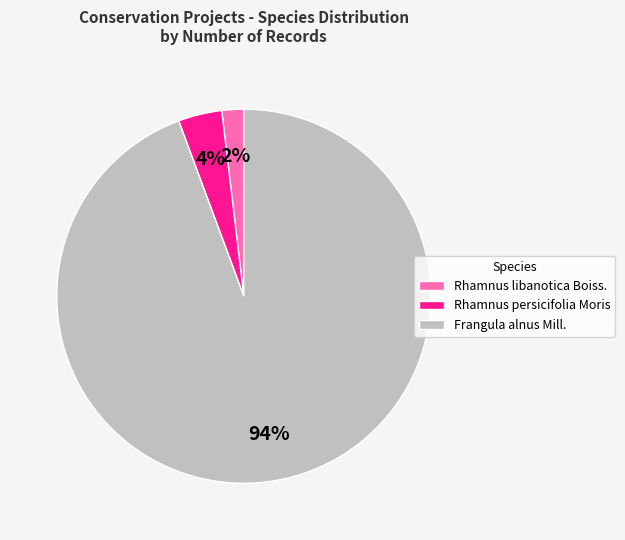

To the nearest percent, what is the average slice percentage?

33%